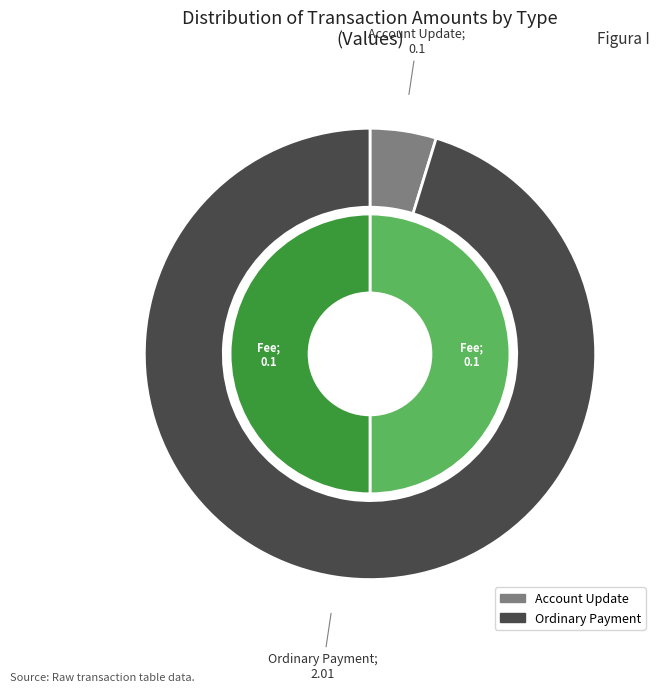

To the nearest percent, what is the difference between the largest and smallest slice percentages?

91%